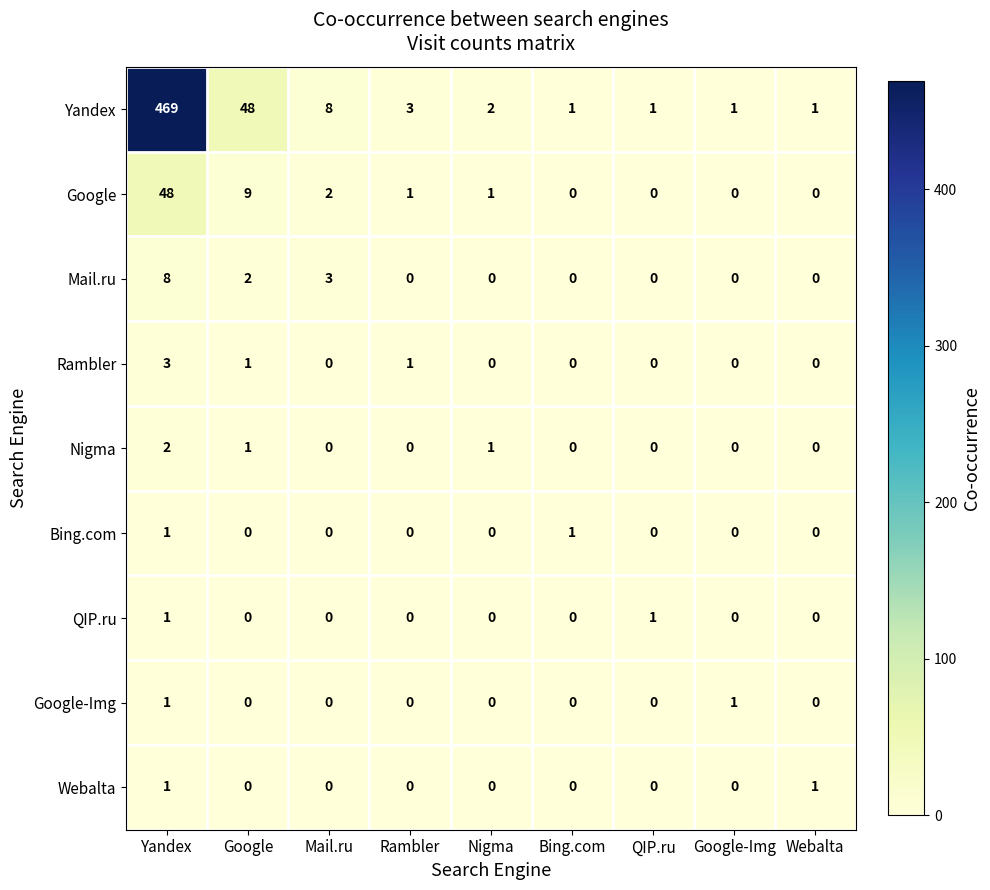

True or false: Google has a value of 48 at Yandex.

True